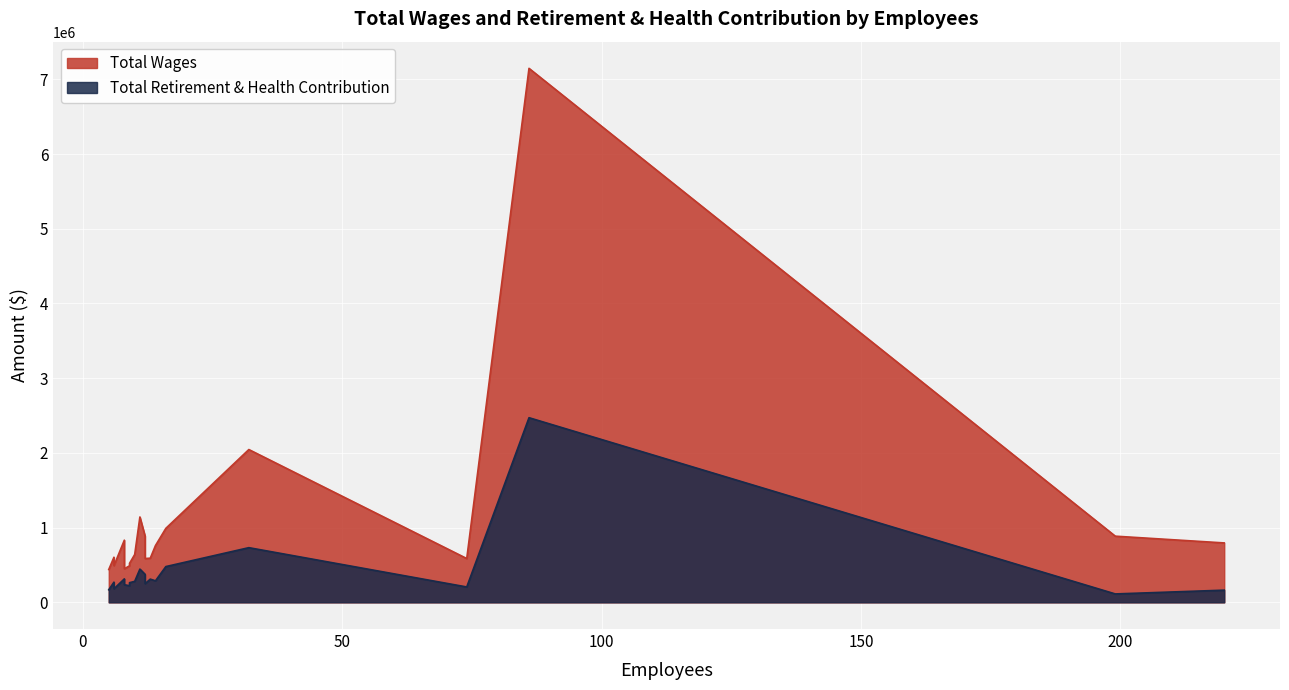

Reading left to right, what are all the values shown in this chart?

Total Wages: Fire Suppression=7147398	Emergency Medical Services=2045120	City Manager=1142505	Sewer Maintenance=990164	Sewer Engineering=886091	Wave Waterpark=885604	City Attorney=831989	Cultural Arts=795134	Planning=759628	Engineering=738007	Building Inspection=640306	Fire Administration=603792	Gas Tax=590827	Finance=586501	Recreation Programs=586157	Code Compliance=521561	Public Works Admin.=491087	Human Resources=489137	Building & Facility Maintenance=449161	Information Technology=439370
Total Retirement & Health Contribution: Fire Suppression=2471279	Emergency Medical Services=731660	City Manager=444903	Sewer Maintenance=478545	Sewer Engineering=374393	Wave Waterpark=112409	City Attorney=313686	Cultural Arts=162952	Planning=287829	Engineering=309796	Building Inspection=280731	Fire Administration=270090	Gas Tax=310603	Finance=250009	Recreation Programs=205734	Code Compliance=263006	Public Works Admin.=181369	Human Resources=222369	Building & Facility Maintenance=235153	Information Technology=168045